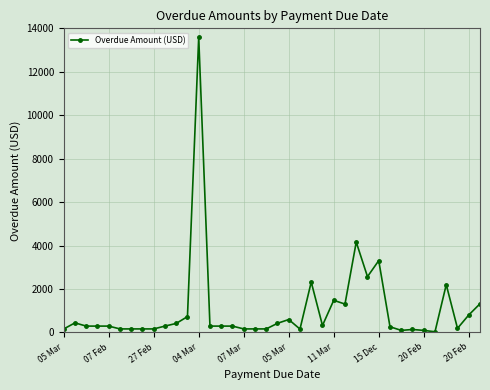

How many lines are shown in the chart?

1